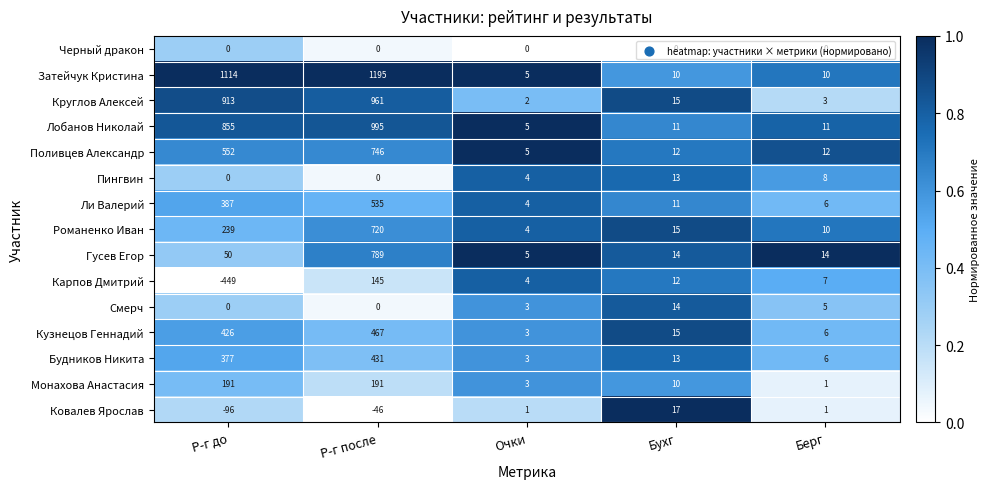

Where does the Поливцев Александр series first go above 12?

Р-г до